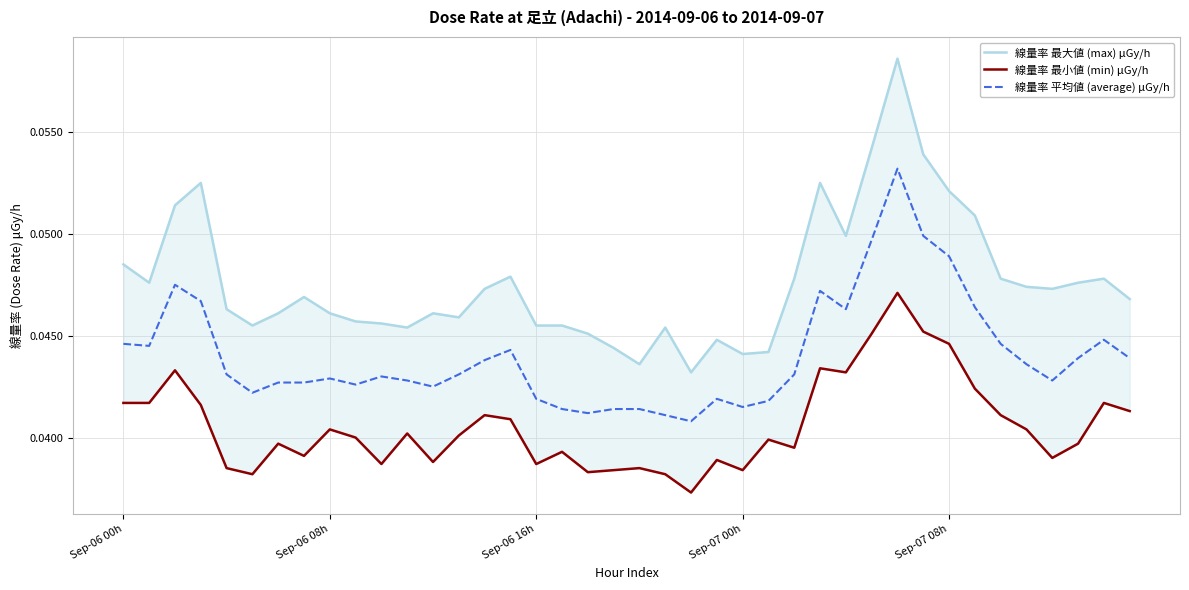

True or false: 線量率 最小値 (min) μGy/h has a value of 0.0 at 35.

False